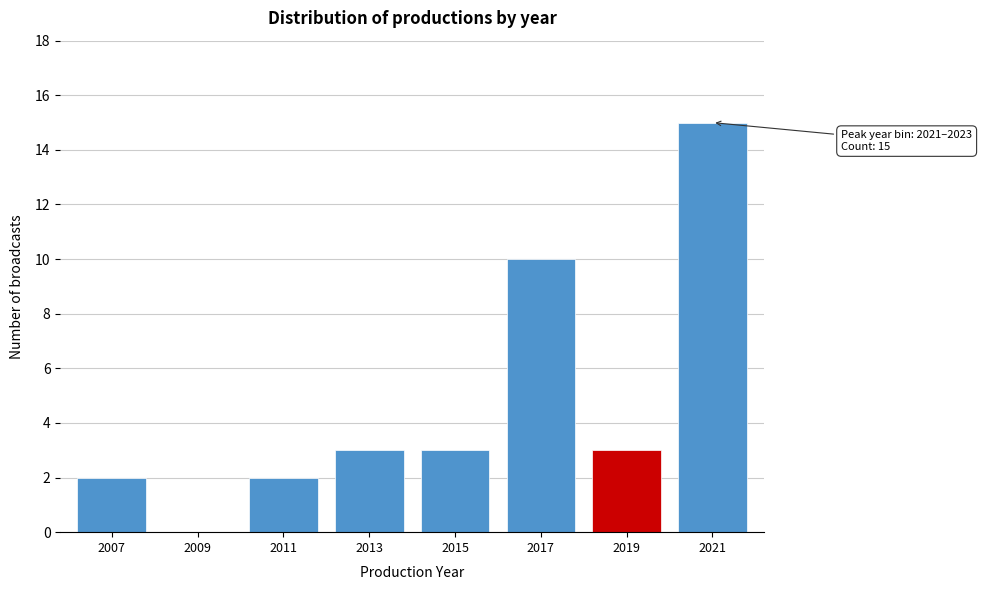

Reading left to right, transcribe all the data shown in this chart.

2007=2	2009=0	2011=2	2013=3	2015=3	2017=10	2019=3	2021=15